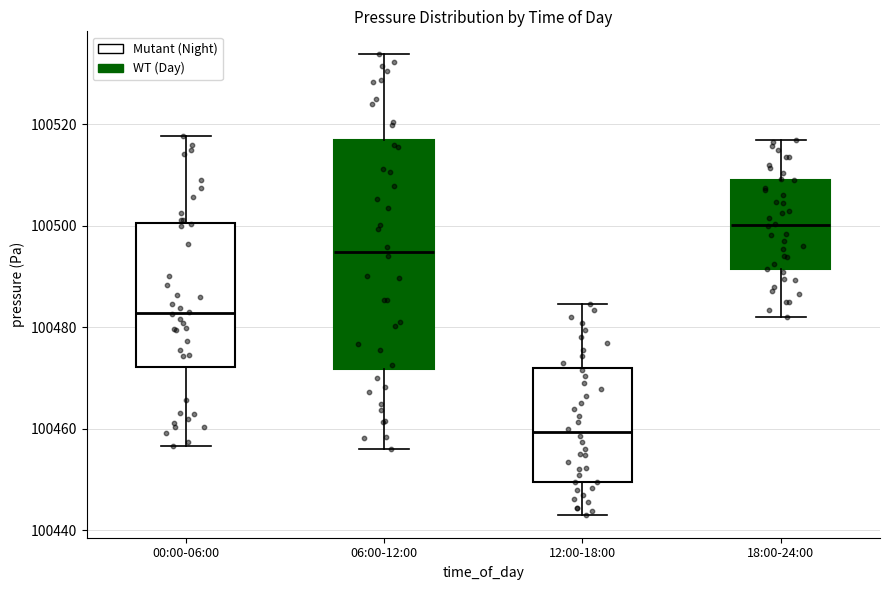

Comparing the boxes themselves (not the whiskers), which one is the tallest?

06:00-12:00